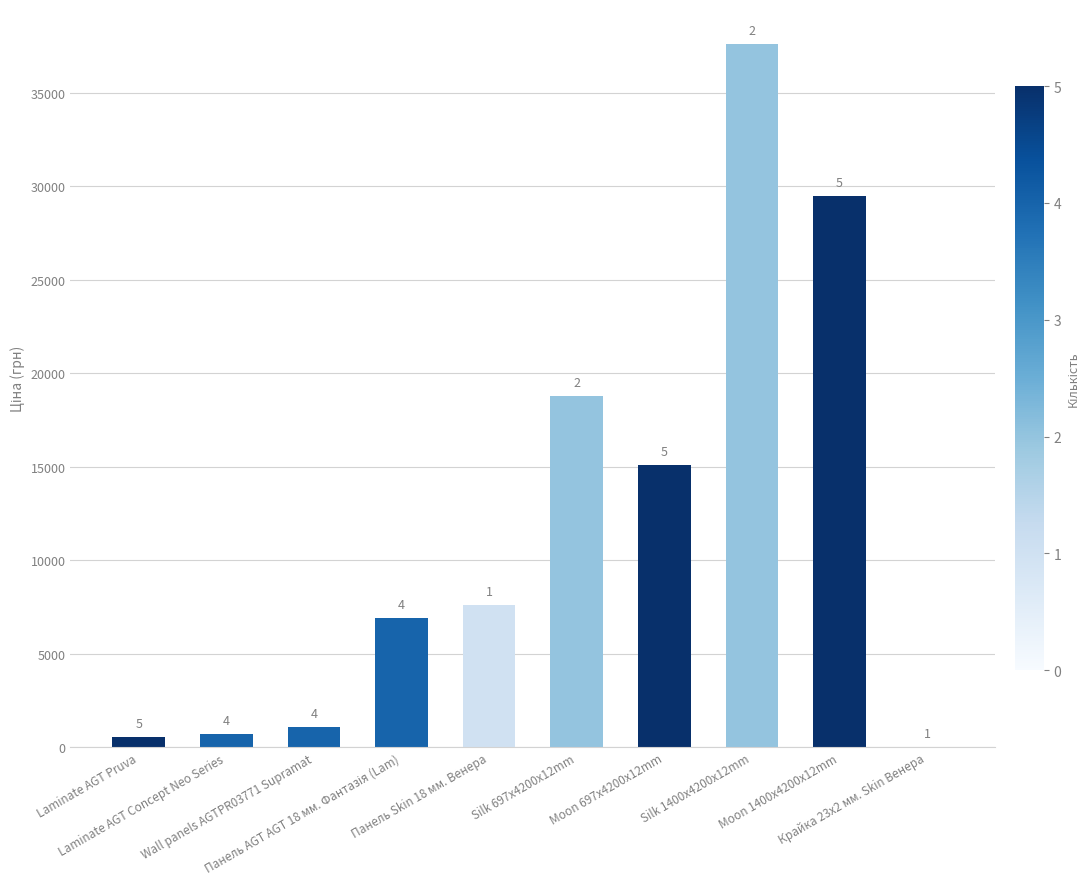

Count the number of categories in the chart.

10